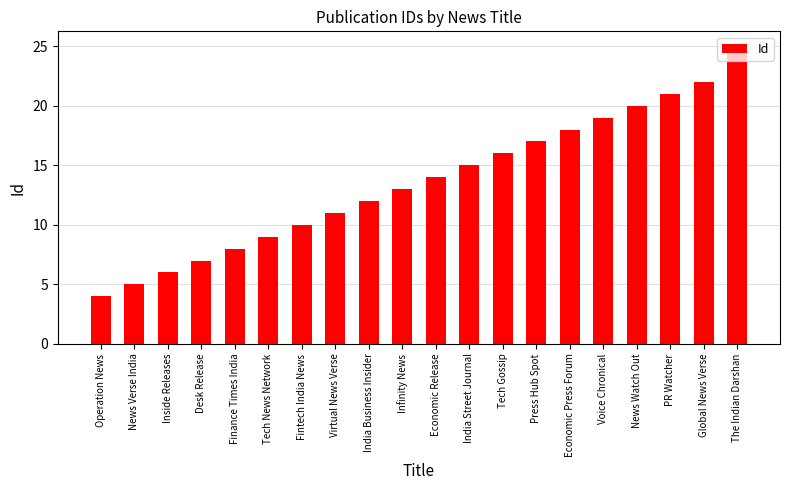

What is the average value?

14